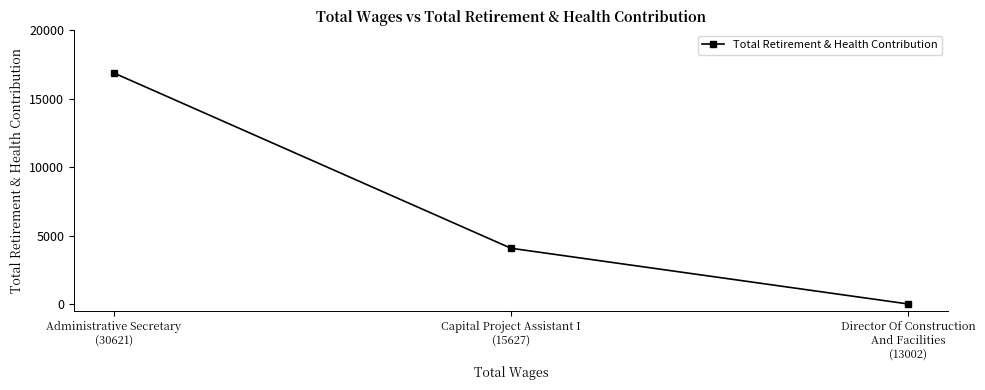

Which has a higher value, Administrative Secretary
(30621) or Director Of Construction
And Facilities
(13002)?

Administrative Secretary
(30621)